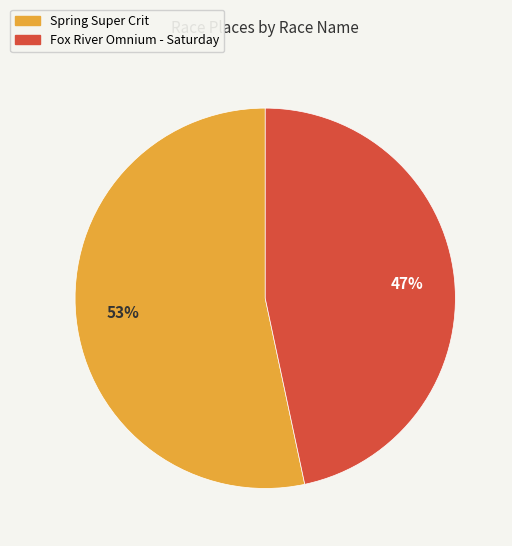

To the nearest percent, what is the combined percentage of Spring Super Crit and Fox River Omnium - Saturday?

100%